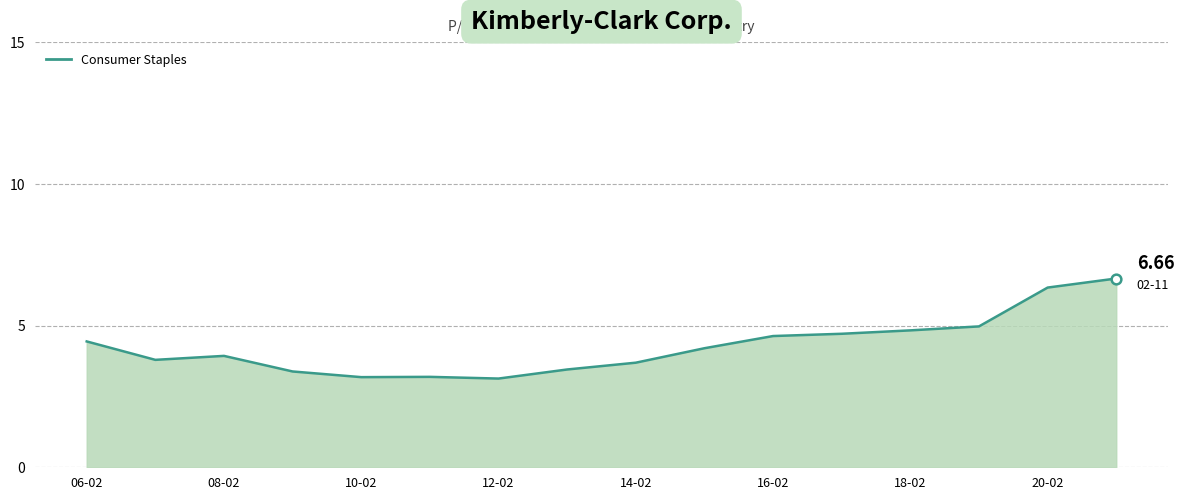

What position from the left is 06-02?

1